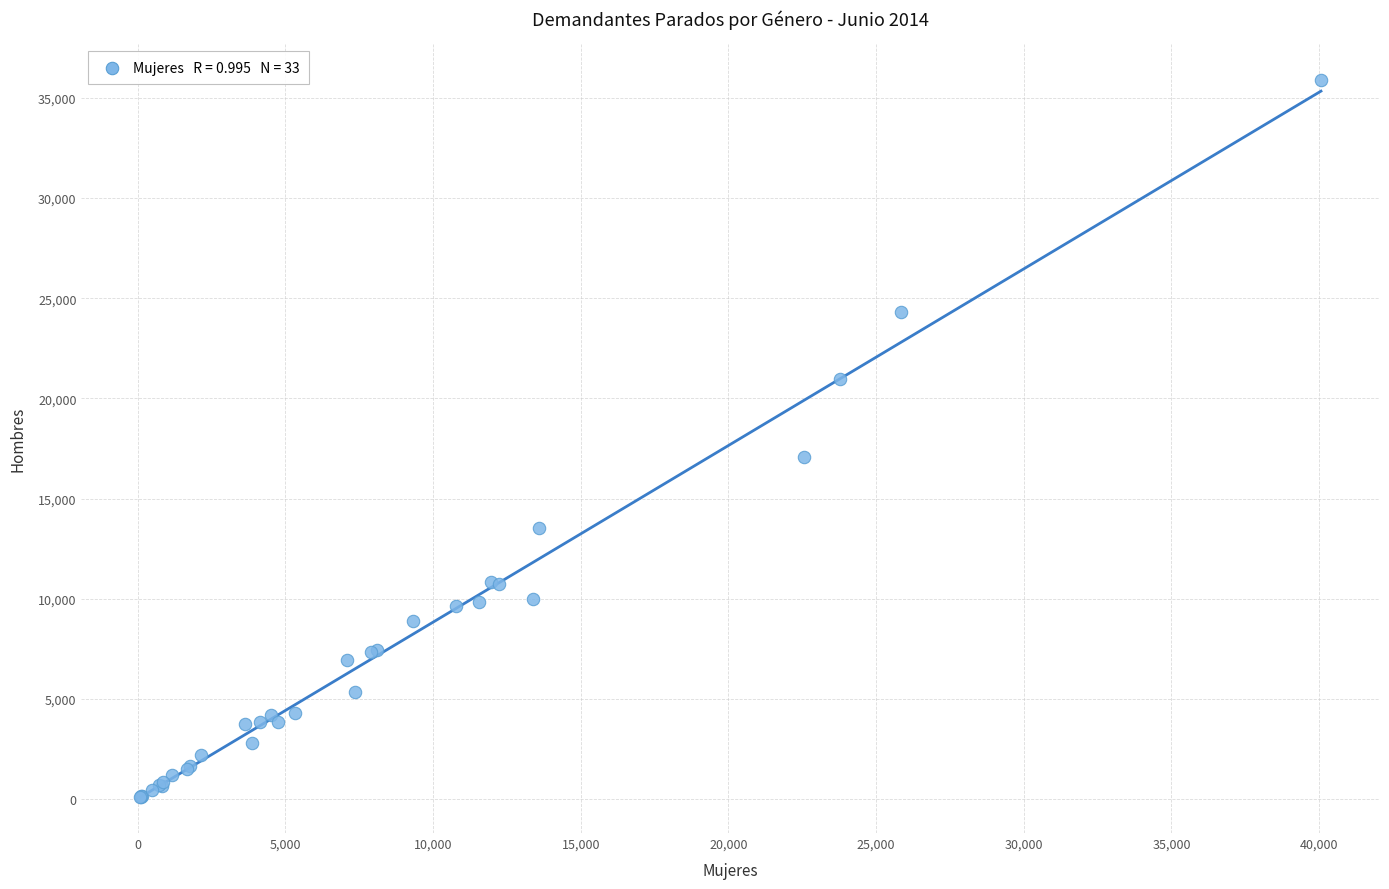

What Y value in the scatter plot is closest to 17994?

17050